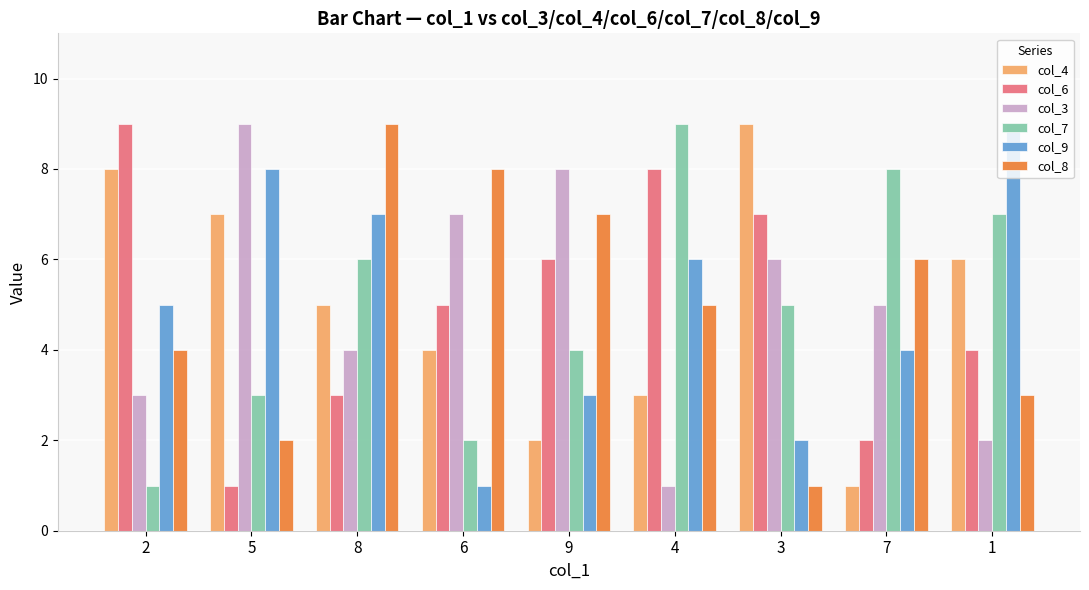

At which category is the sum across all series the highest?

8